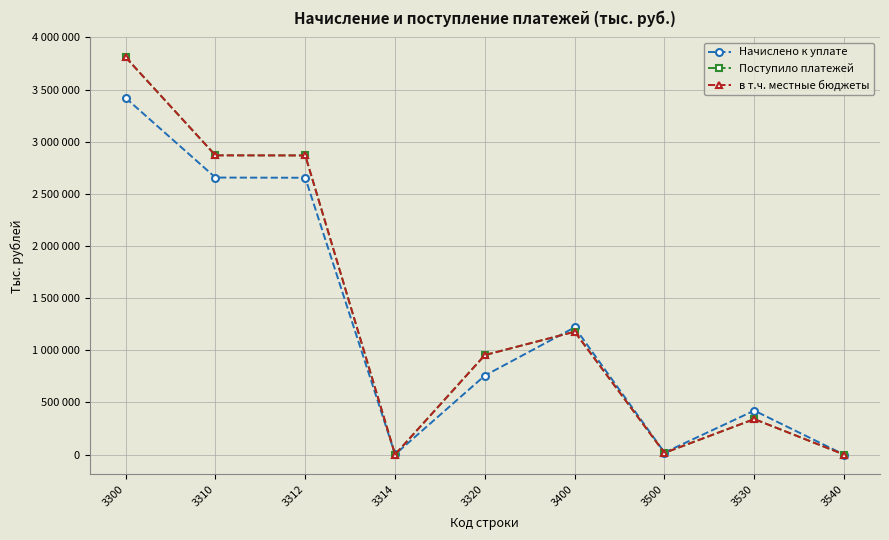

List the series in order of their peak value, lowest first.

Начислено к уплате, в т.ч. местные бюджеты, Поступило платежей